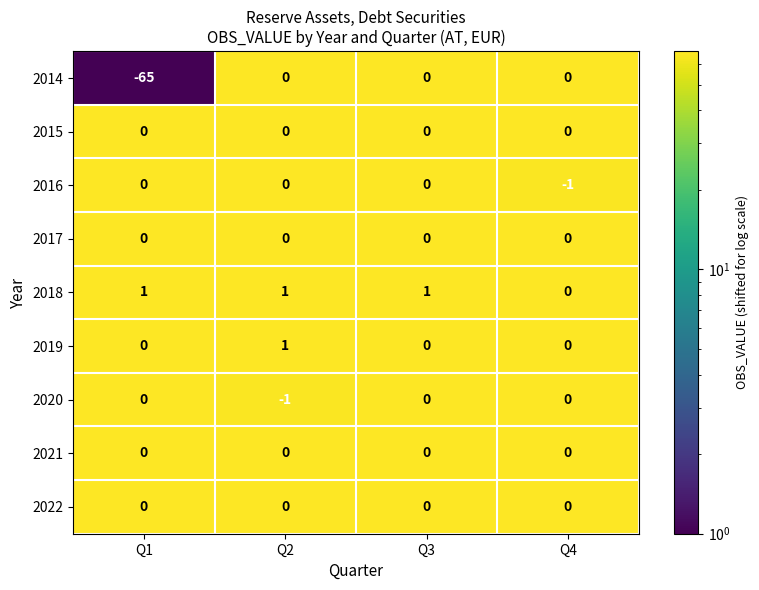

How many 2019 values are between 0 and 1?

4